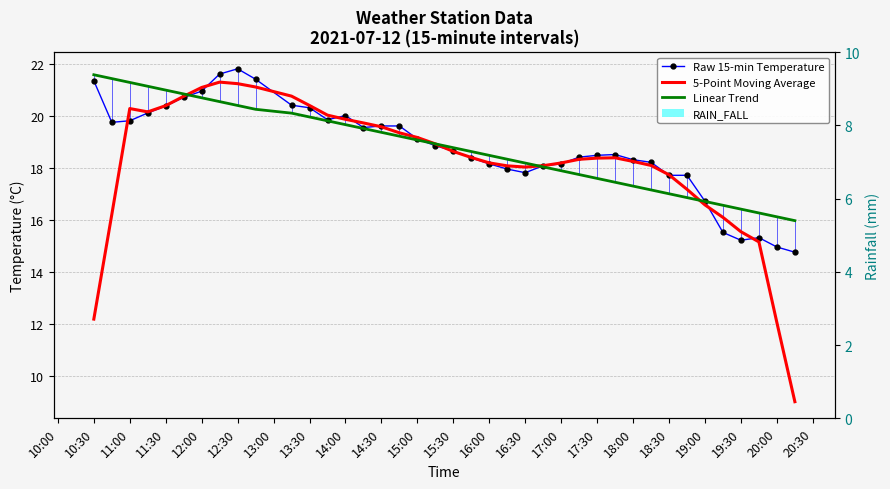

What is the label of the 34th bar from the right?

12:30